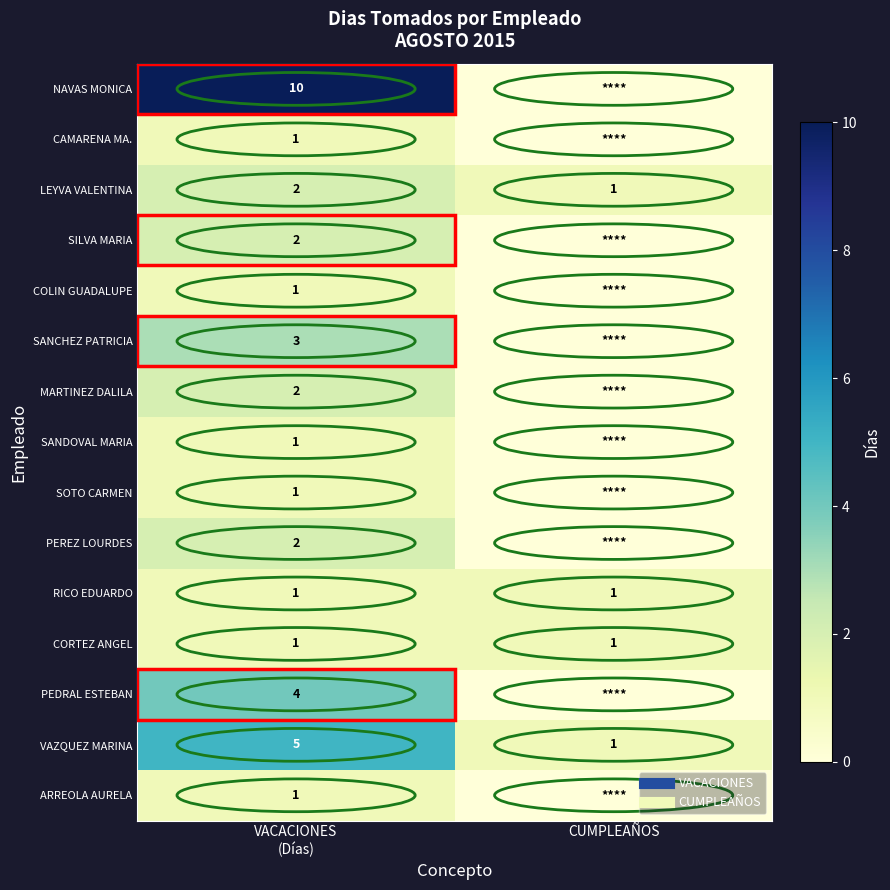

Count the MARTINEZ DALILA values in the range 0 to 2.

2